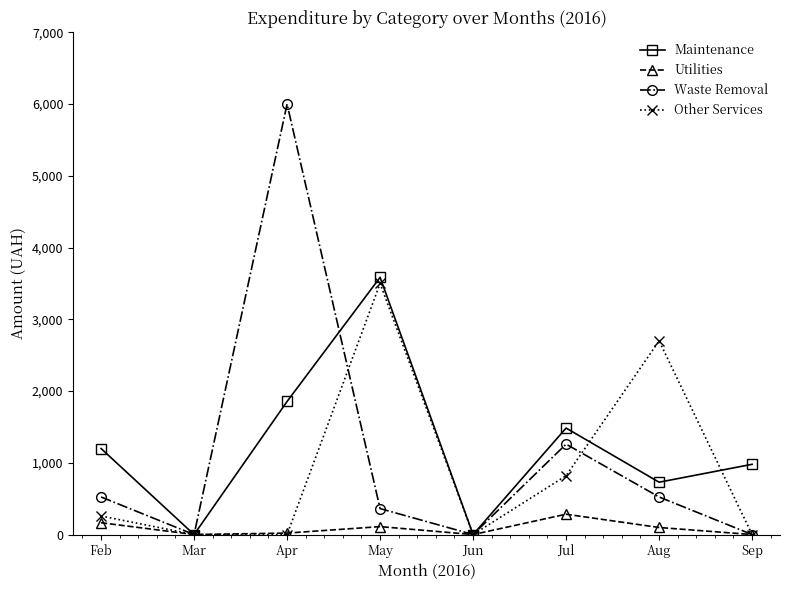

What are all the series names shown in the legend?

Maintenance, Utilities, Waste Removal, Other Services